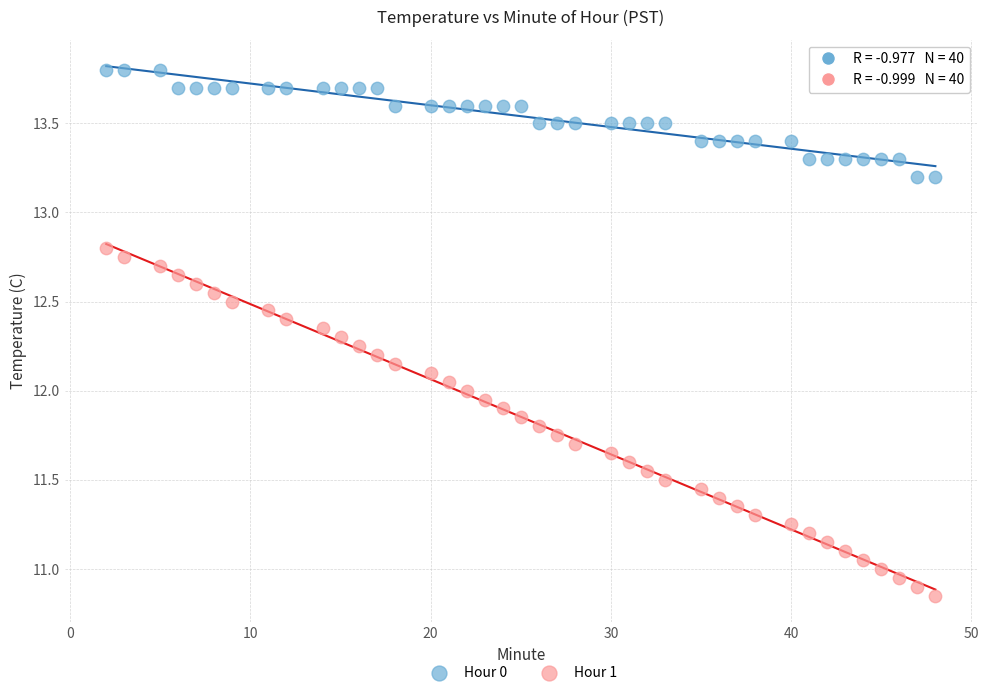

Which series reaches the maximum Y coordinate?

Hour 0